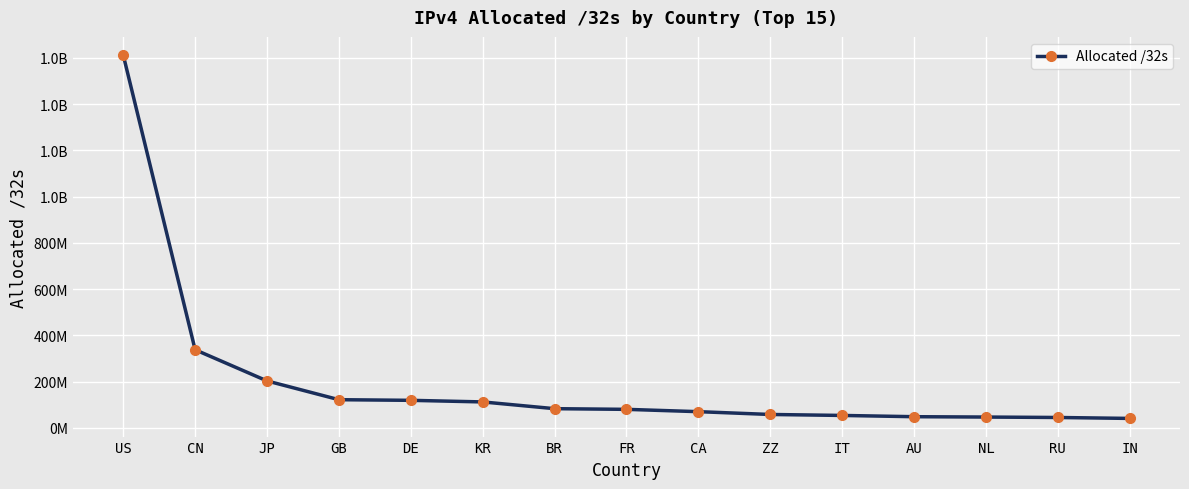

Is this an area chart (filled region under the line)?

No